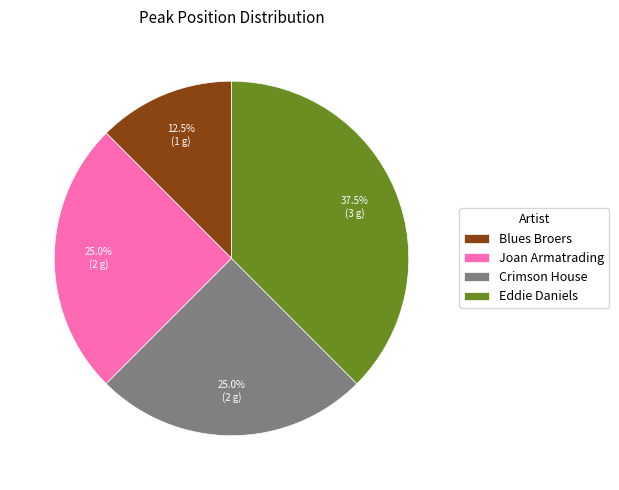

Which has a higher value, Blues Broers or Eddie Daniels?

Eddie Daniels